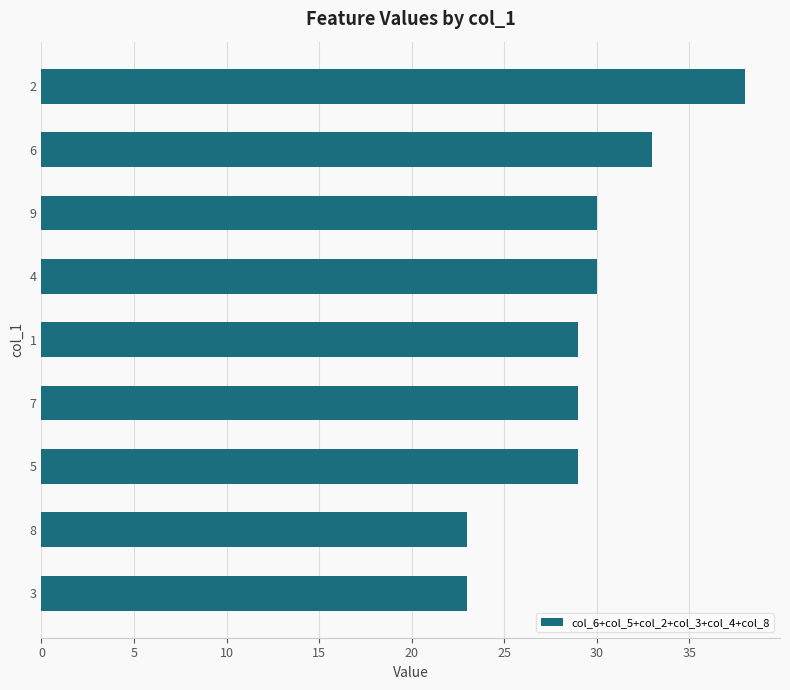

Which category has the highest value across all series?

2